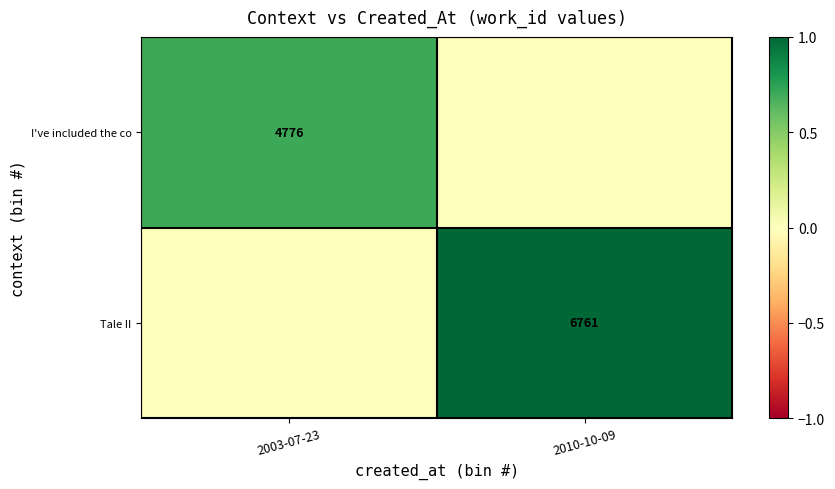

The Tale II series shows 1.3 at 2010-10-09. True or false?

False